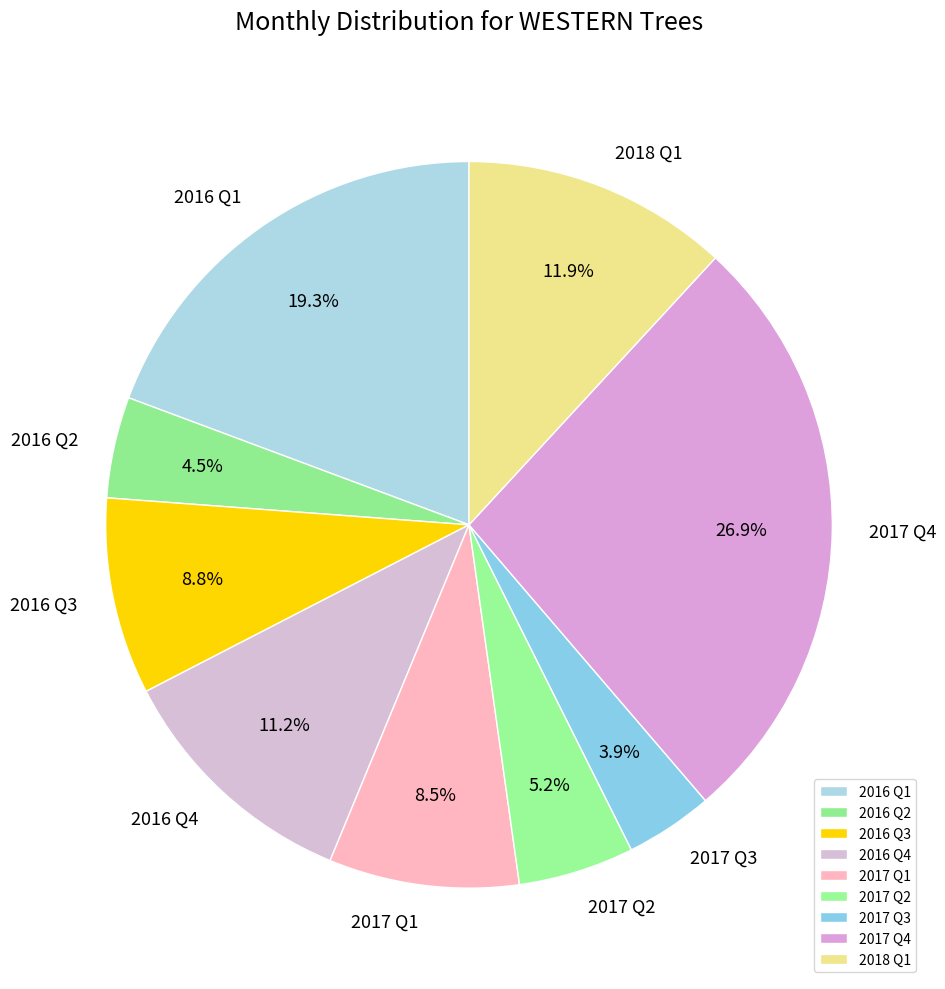

Which has a higher value, 2016 Q4 or 2017 Q4?

2017 Q4